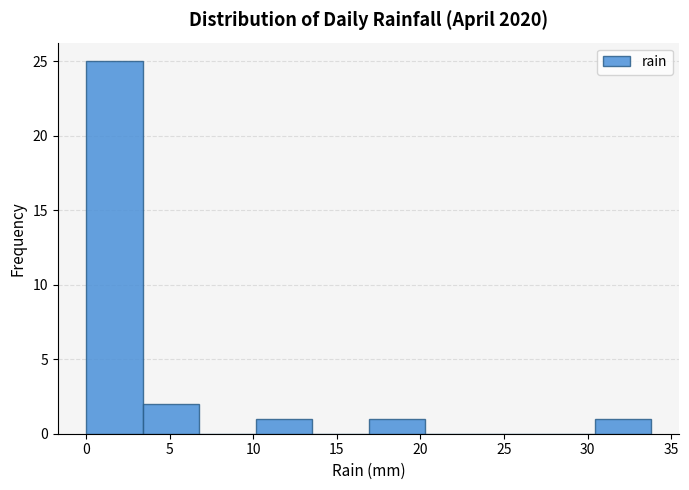

Over which range of the x-axis is the bar tallest?

0.0 to 3.5